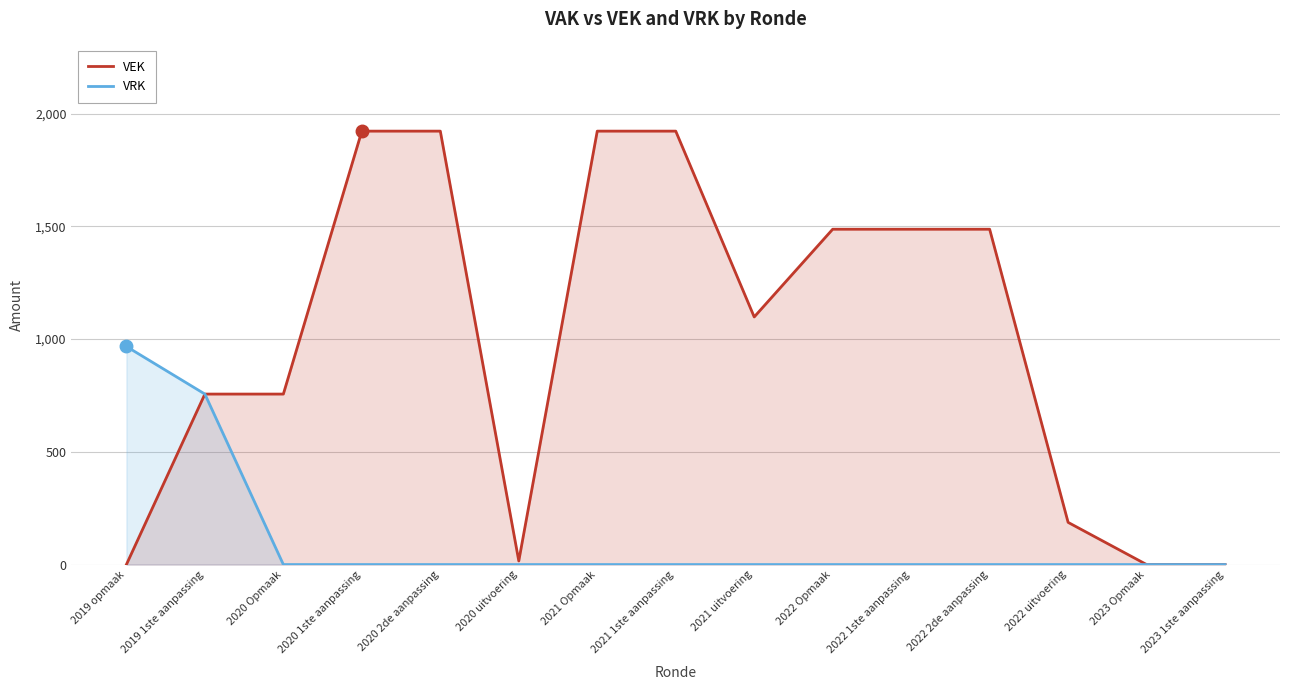

Which has a higher value, 2019 1ste aanpassing or 2023 Opmaak?

2019 1ste aanpassing